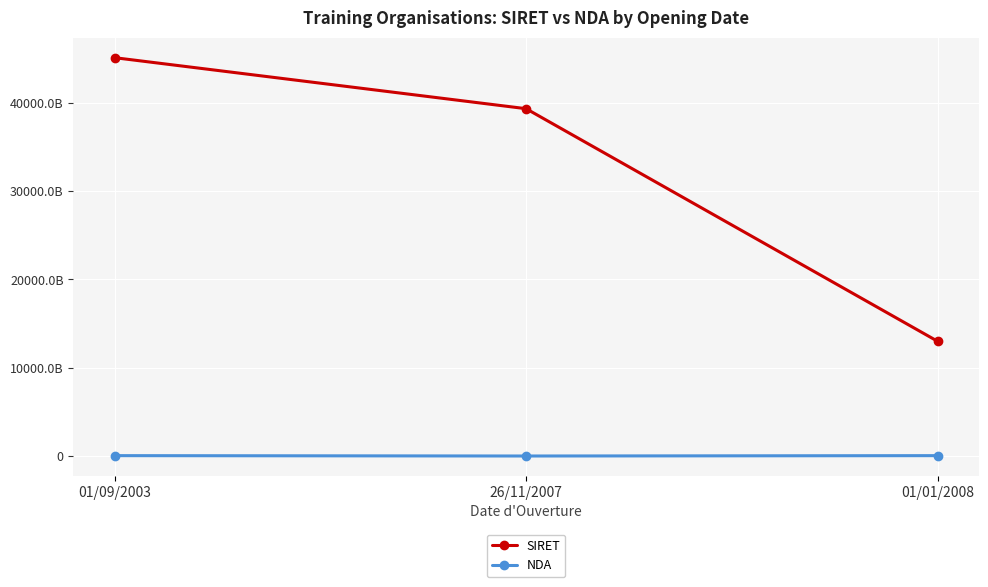

What are all the series names shown in the legend?

SIRET, NDA